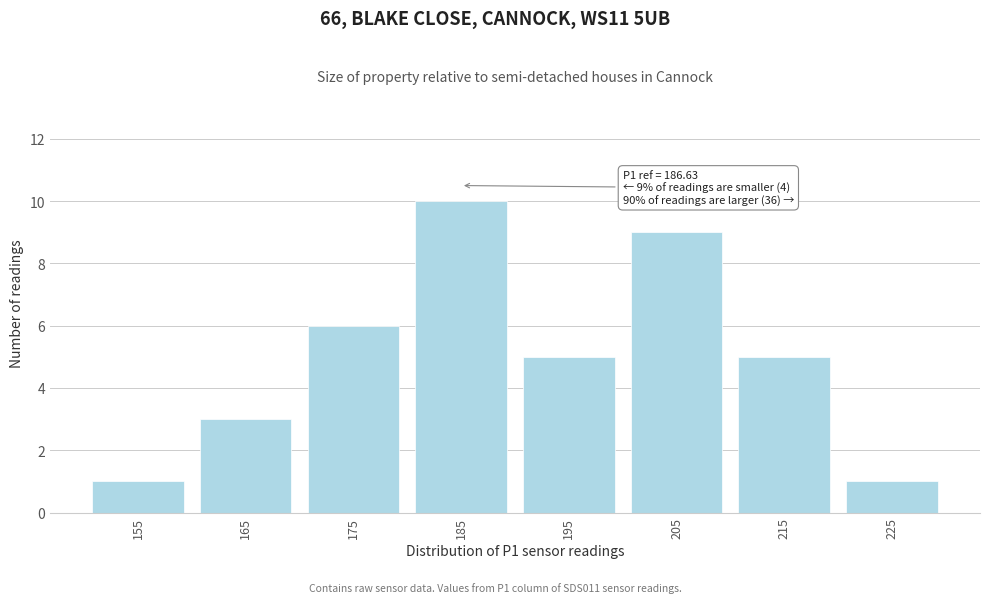

Reading left to right, extract all data points from this chart.

155=1	165=3	175=6	185=10	195=5	205=9	215=5	225=1